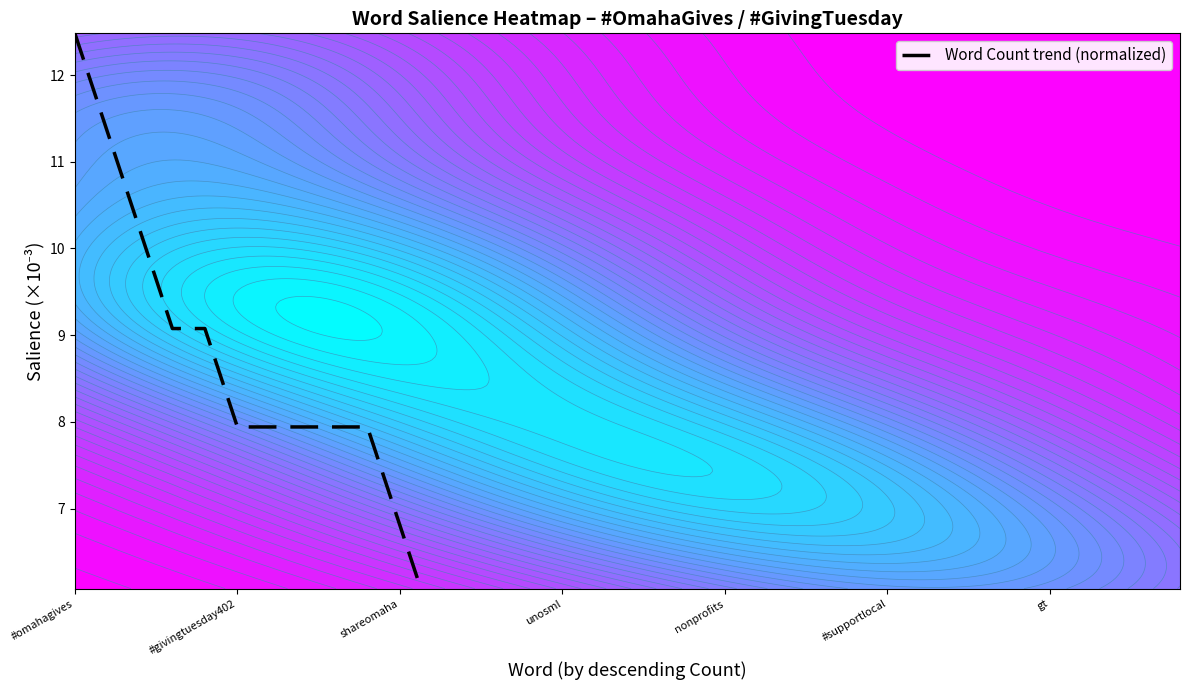

What is the sum of all values?

204.2